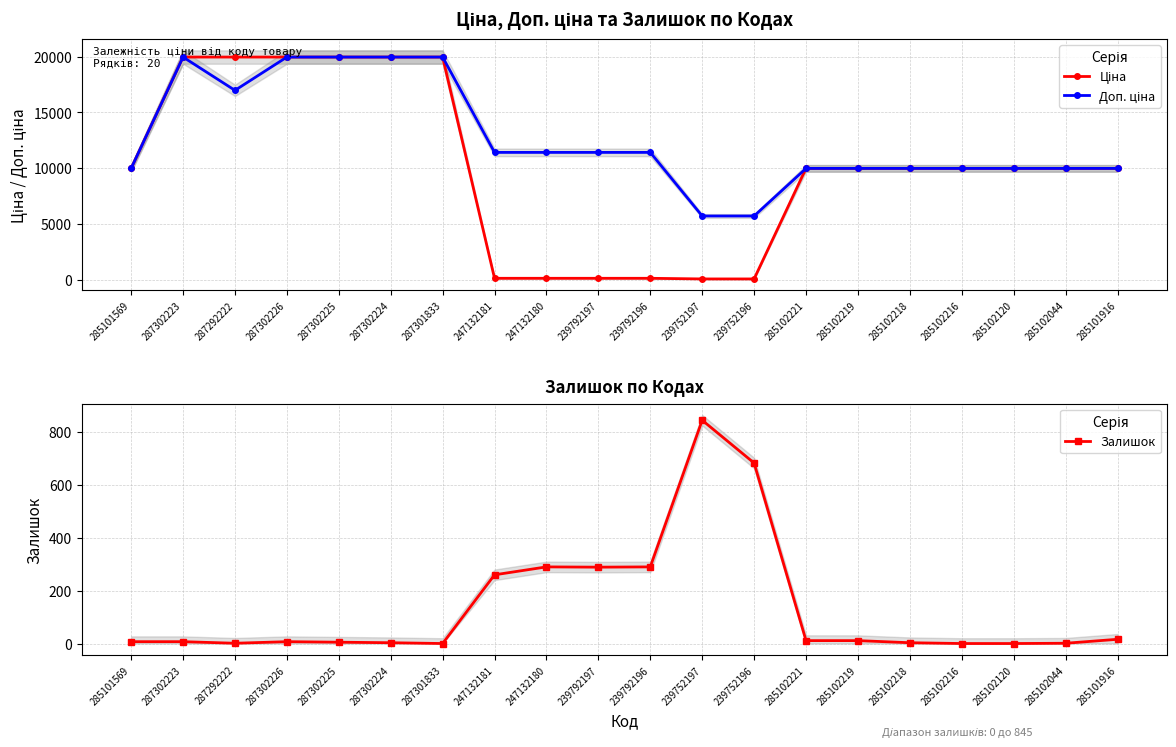

Rank the series by their average value, from highest to lowest.

Доп. ціна, Ціна, Залишок